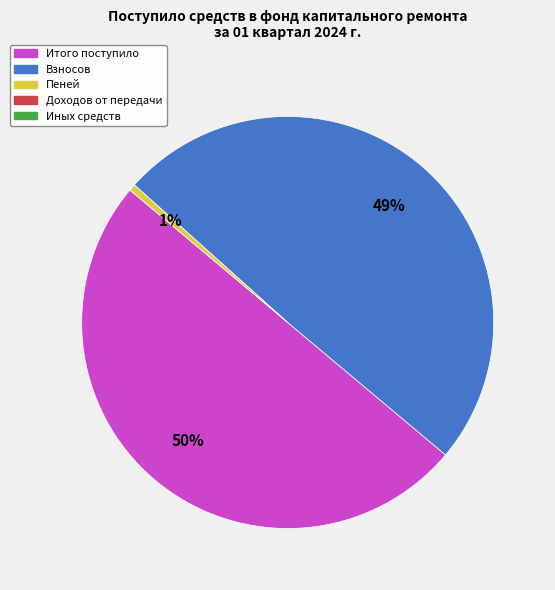

To the nearest percent, what is the average slice percentage?

33%